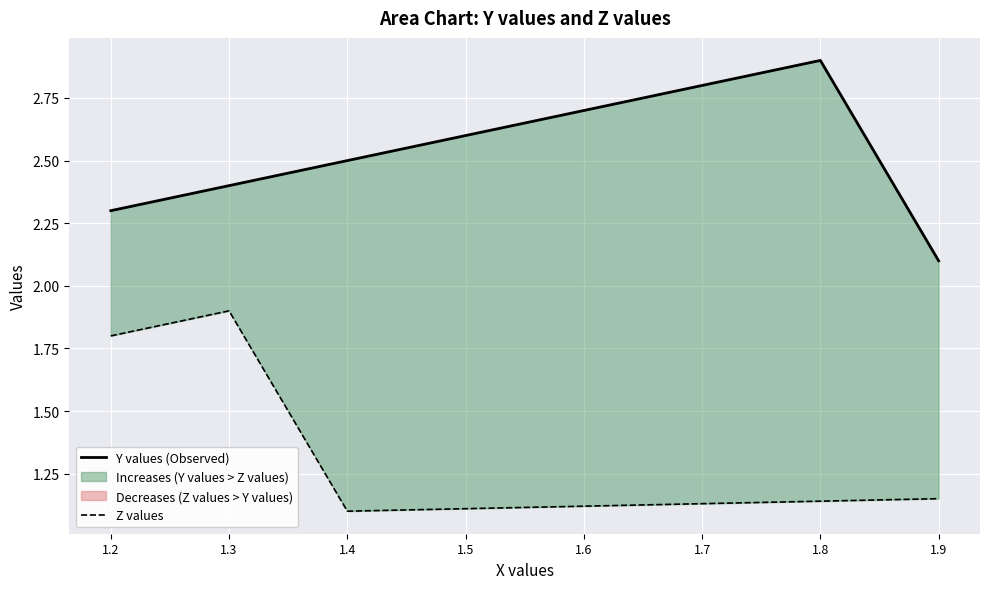

Which has a higher value, 1.9 or 1.3?

1.3